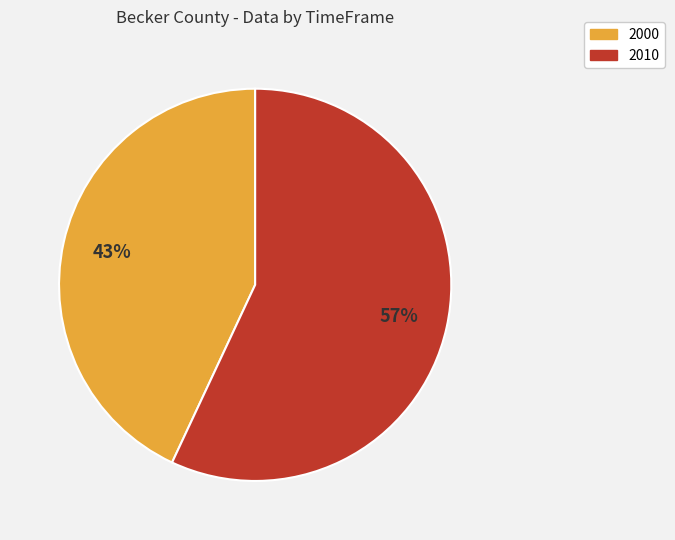

Do 2000 and 2010 together represent more than half of the pie?

Yes